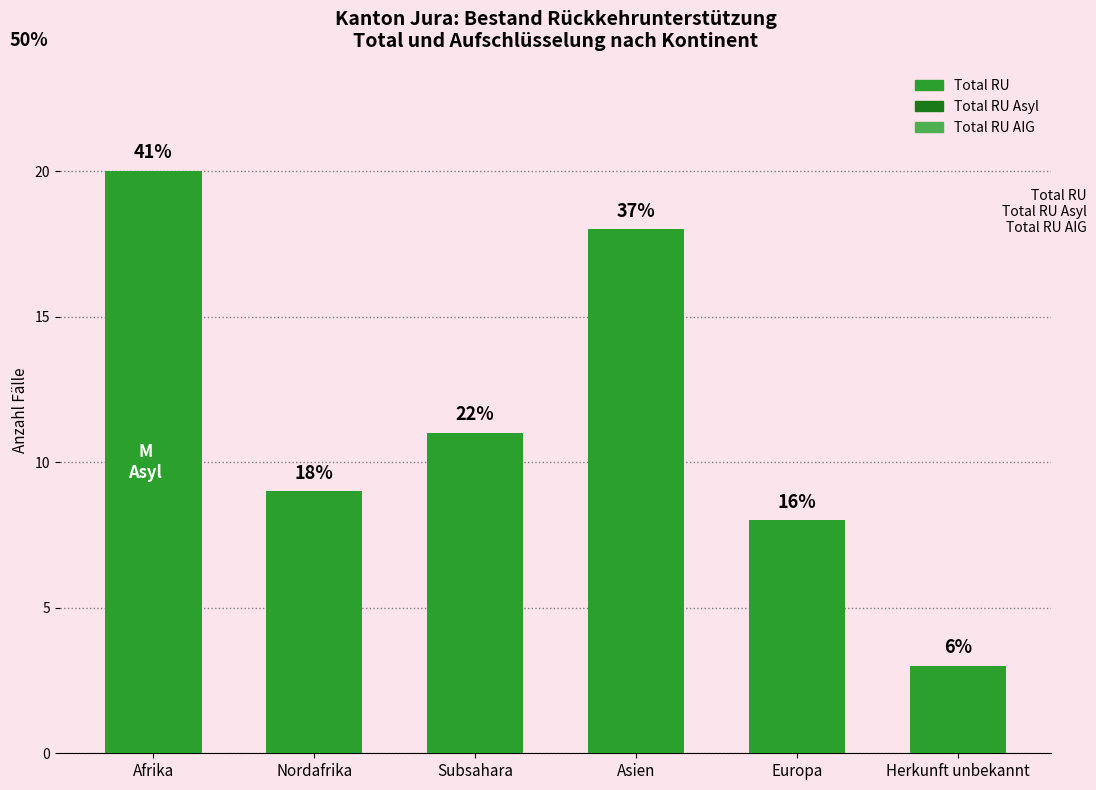

How many bars are there in total?

6